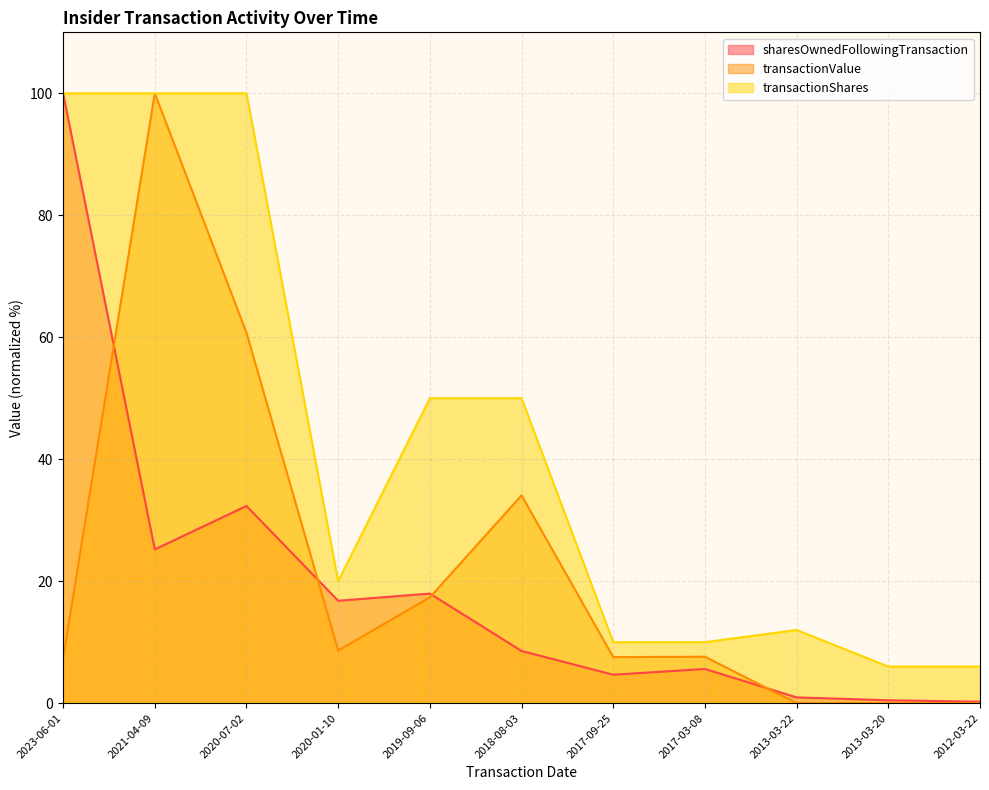

What value does the sharesOwnedFollowingTransaction series have at 2013-03-20?

0.5